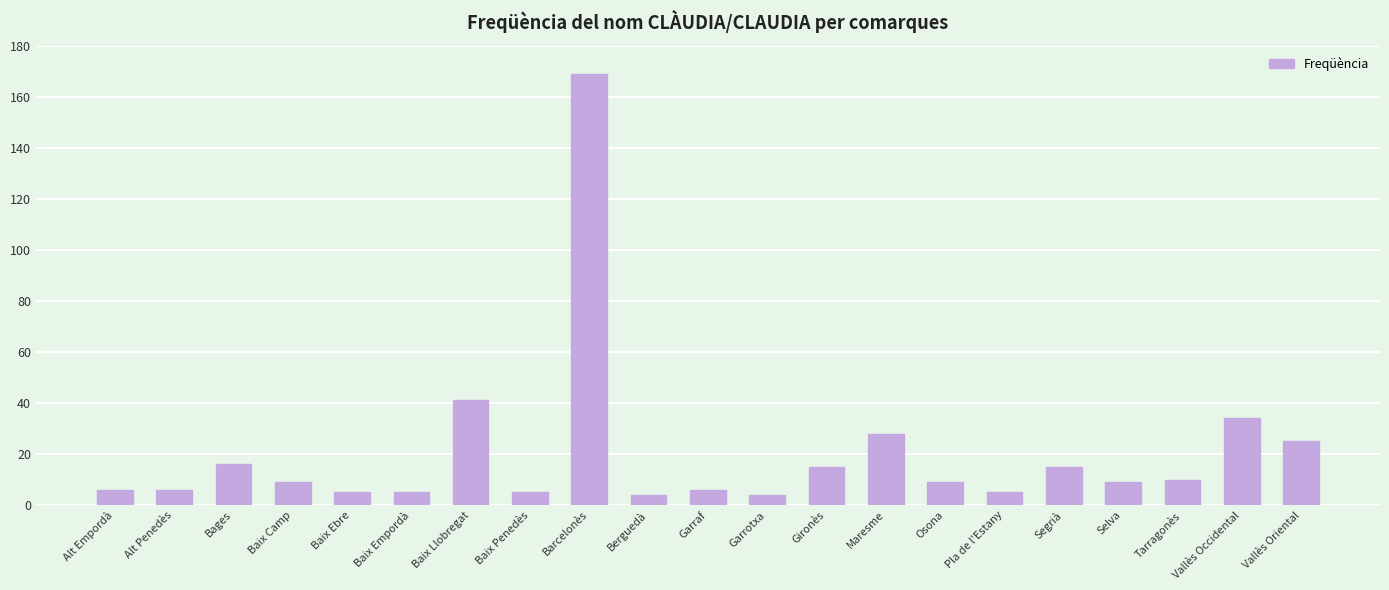

What is the label of the 3rd bar from the left?

Bages